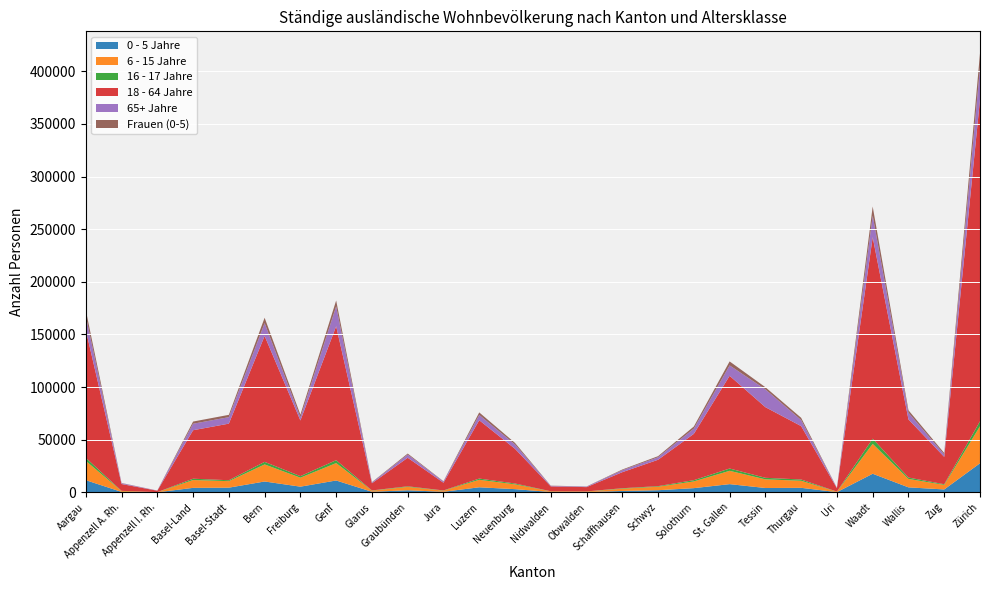

Reading left to right, what are all the values shown in this chart?

0 - 5 Jahre: 11597	476	89	4292	4485	10349	5441	11305	587	1998	566	4845	3069	389	324	1352	2063	4034	7837	4167	4333	245	17693	4780	2795	27657
6 - 15 Jahre: 18322	820	139	7447	6191	16199	8523	16538	1064	3215	1084	7107	4544	590	489	2172	3307	6384	12640	8232	6692	428	28401	7990	4318	35170
16 - 17 Jahre: 2935	169	40	1252	866	2446	1471	2743	208	576	199	1172	831	94	99	429	566	1207	2194	1454	1211	89	4920	1333	631	4718
18 - 64 Jahre: 121443	6486	1304	46049	53765	119627	52868	127221	6816	27108	7338	55417	32939	4646	4094	15240	25056	43988	88066	67102	50718	3193	191389	55210	25974	305861
65+ Jahre: 13376	760	148	6169	6154	12200	2958	18949	749	3036	1140	5032	4136	513	453	1882	2426	4989	9905	16916	5759	334	20506	6367	2310	30173
Frauen (0-5): 5581	231	45	2075	2200	5059	2610	5542	288	971	272	2395	1495	170	160	653	994	1995	3771	2036	2123	130	8677	2329	1383	13531